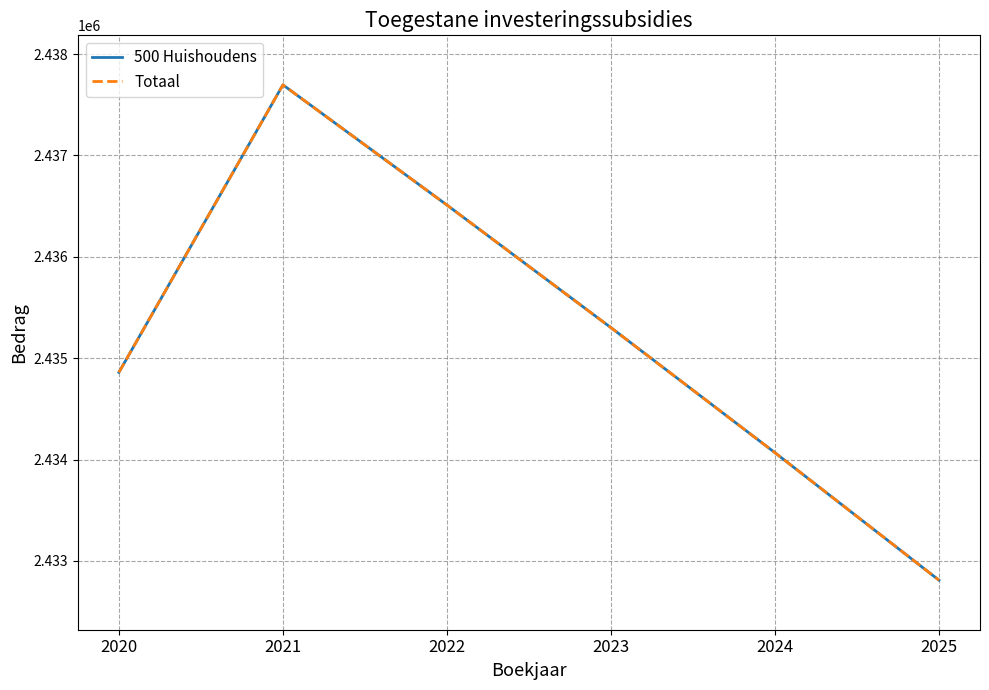

Does the chart display data point markers on the line(s)?

No